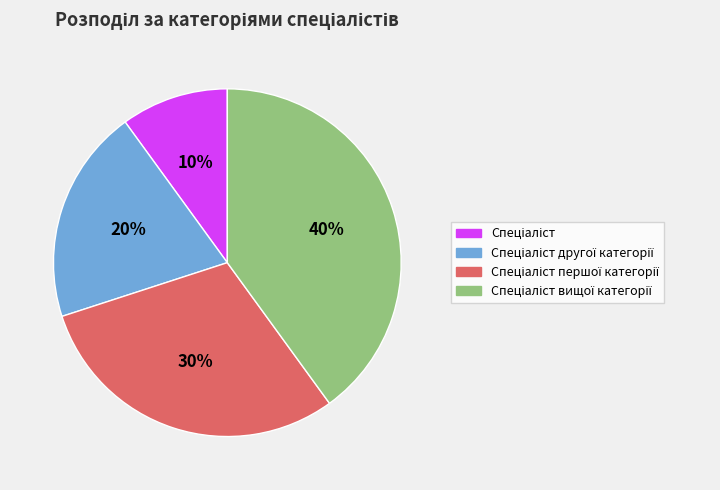

To the nearest percent, what is the difference between the largest and smallest slice percentages?

30%